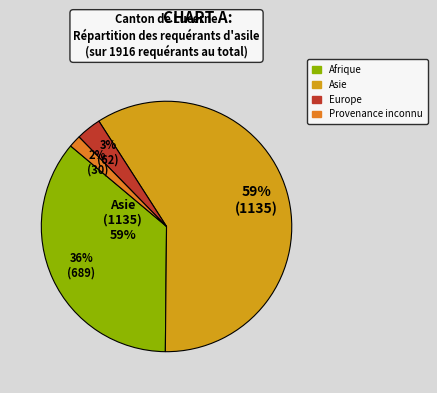

To the nearest percent, what percentage of the pie is Provenance inconnu?

2%